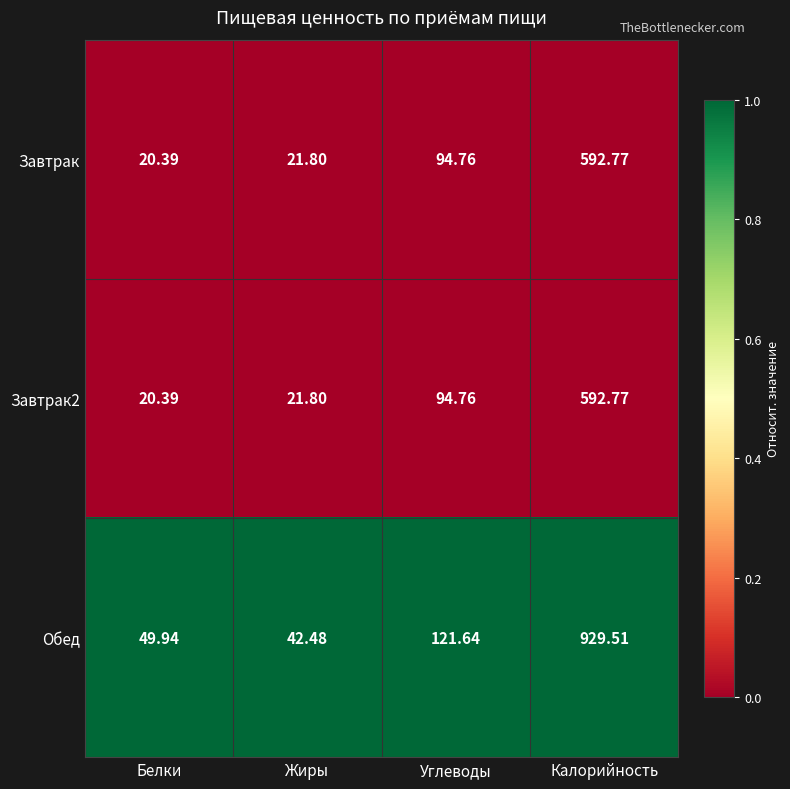

At which category is the sum across all series the highest?

Калорийность